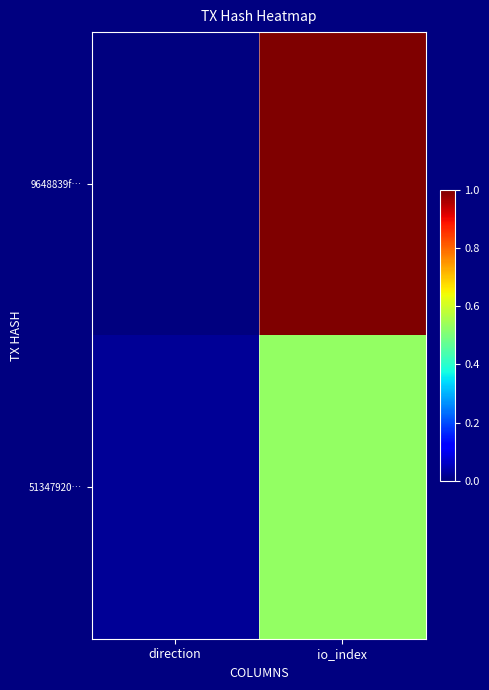

Rank the series by their maximum value, from lowest to highest.

51347920…, 9648839f…